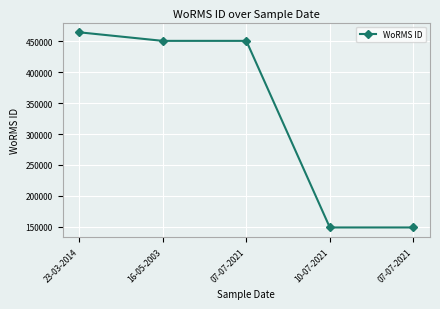

What is the maximum value shown in the chart?

464449